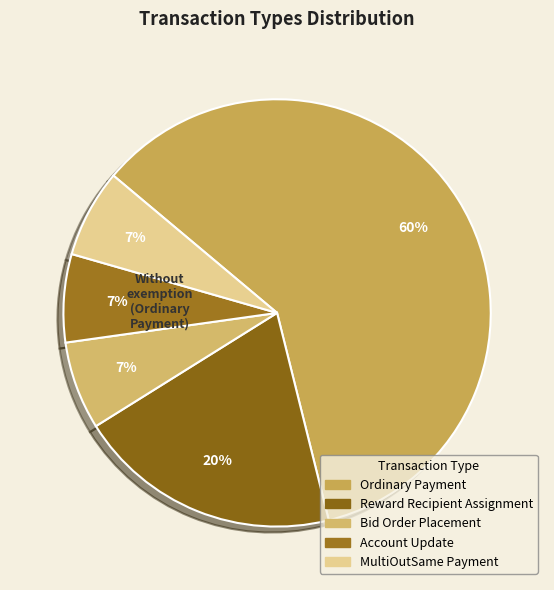

True or false: Account Update accounts for 7% of the total.

True